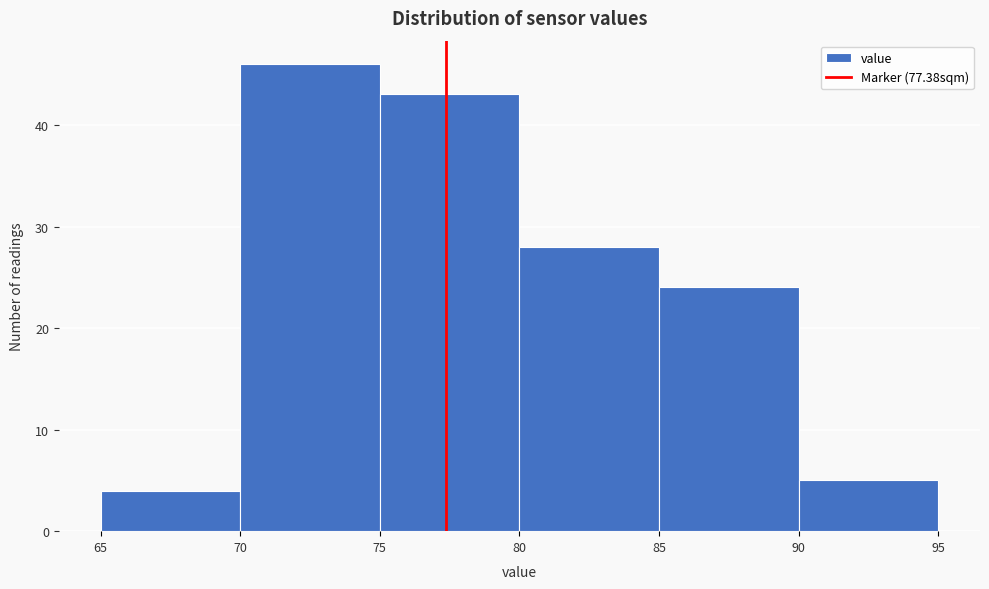

What is the height of the bar covering 70 to 75 on the x-axis? The values are not printed on the chart, so give them approximately, as read against the axis.

46